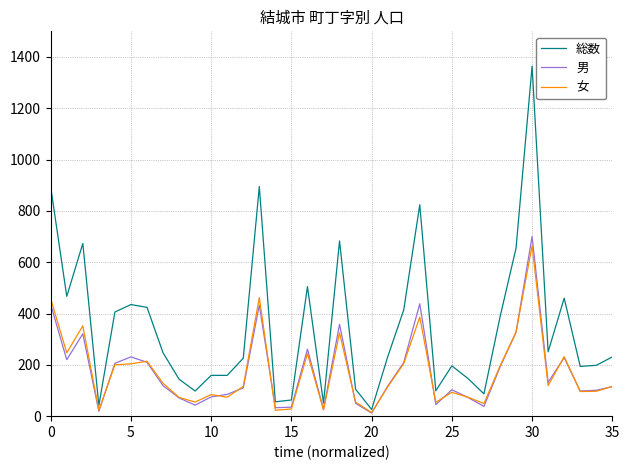

Which series has the widest spread of values?

総数